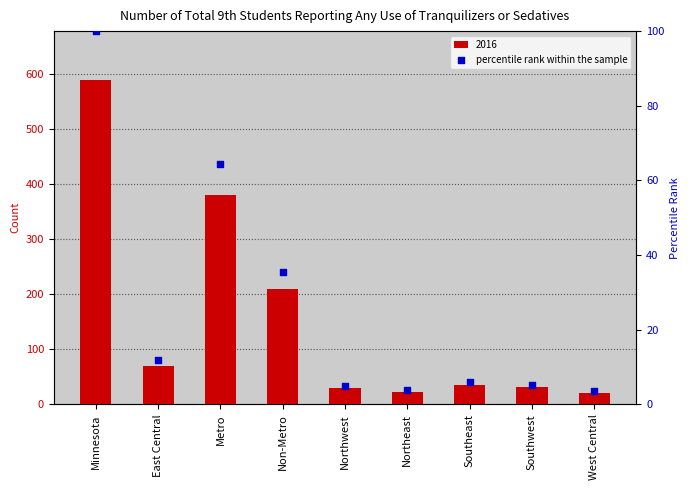

Between East Central and Metro, which is larger?

Metro